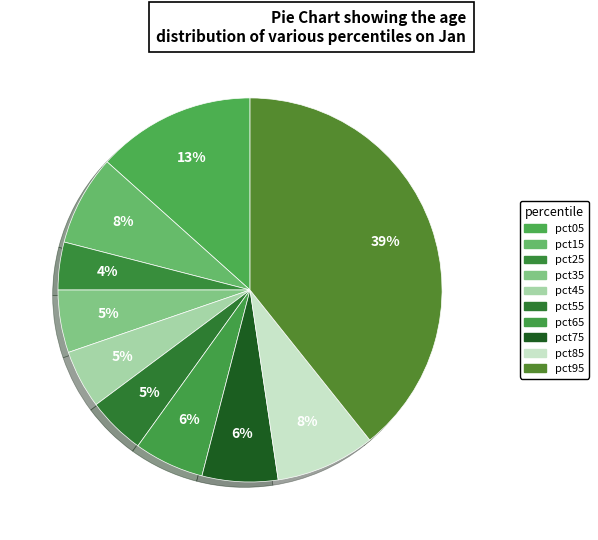

To the nearest percent, what is the average slice percentage?

10%